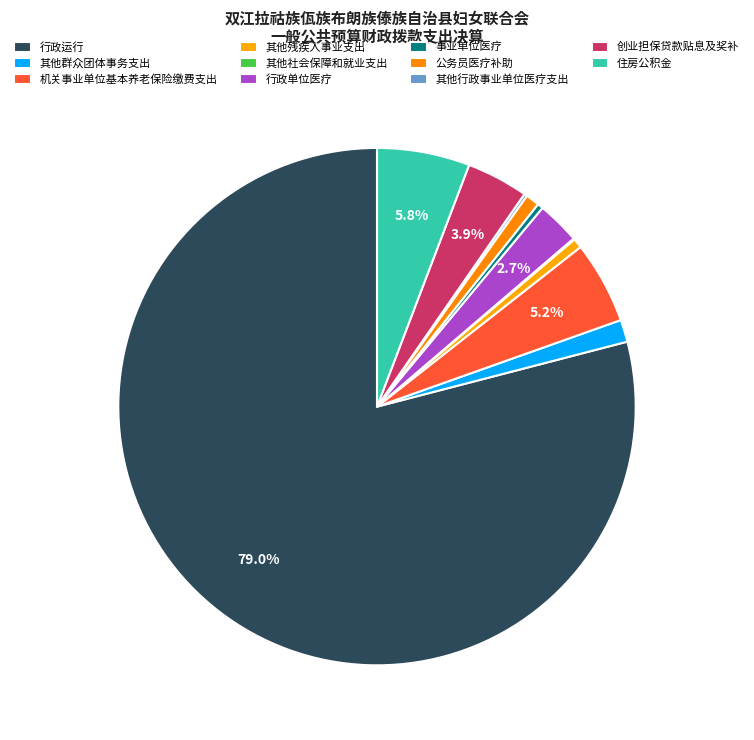

The 其他社会保障和就业支出 slice represents 10% of the pie. True or false?

False